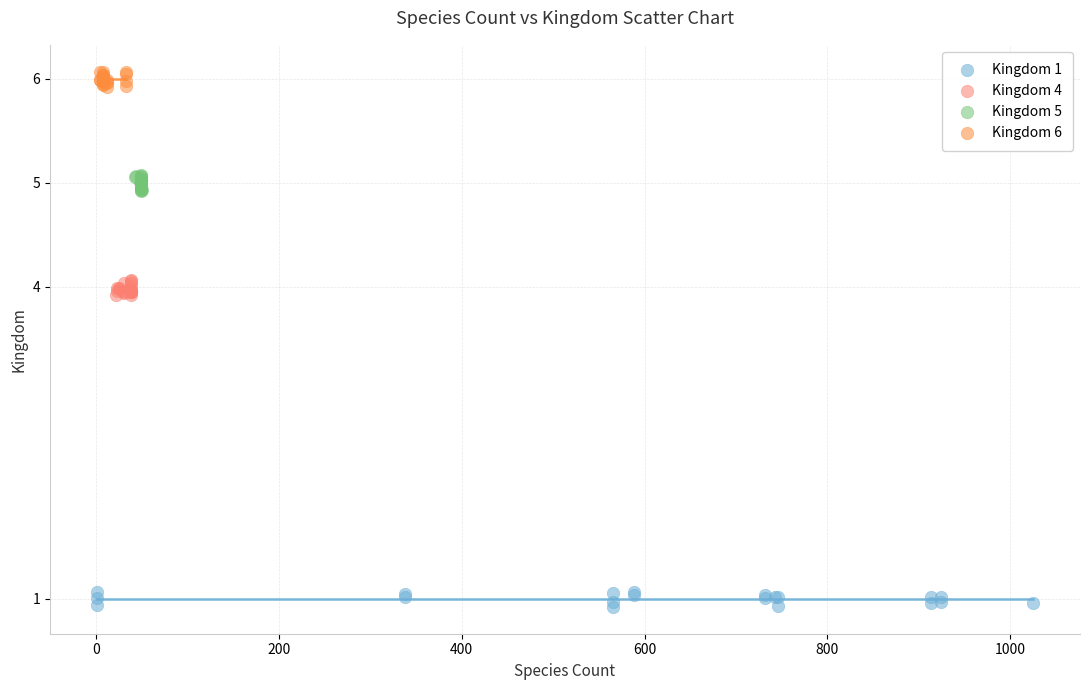

Which series reaches the minimum Y coordinate?

Kingdom 1